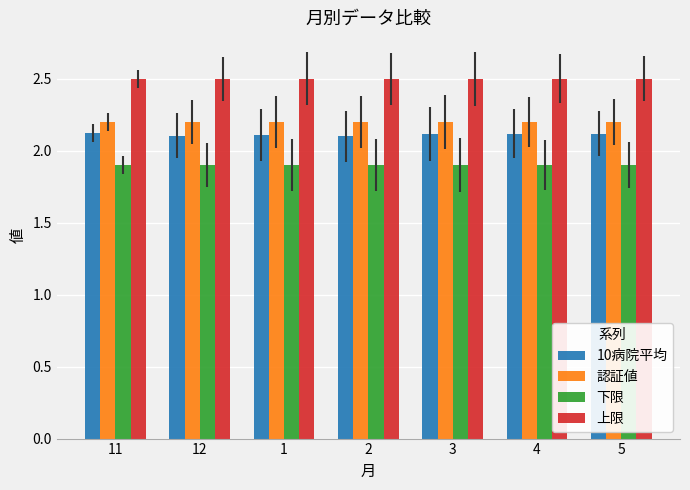

What is the difference between the highest and lowest values at 4?

0.6